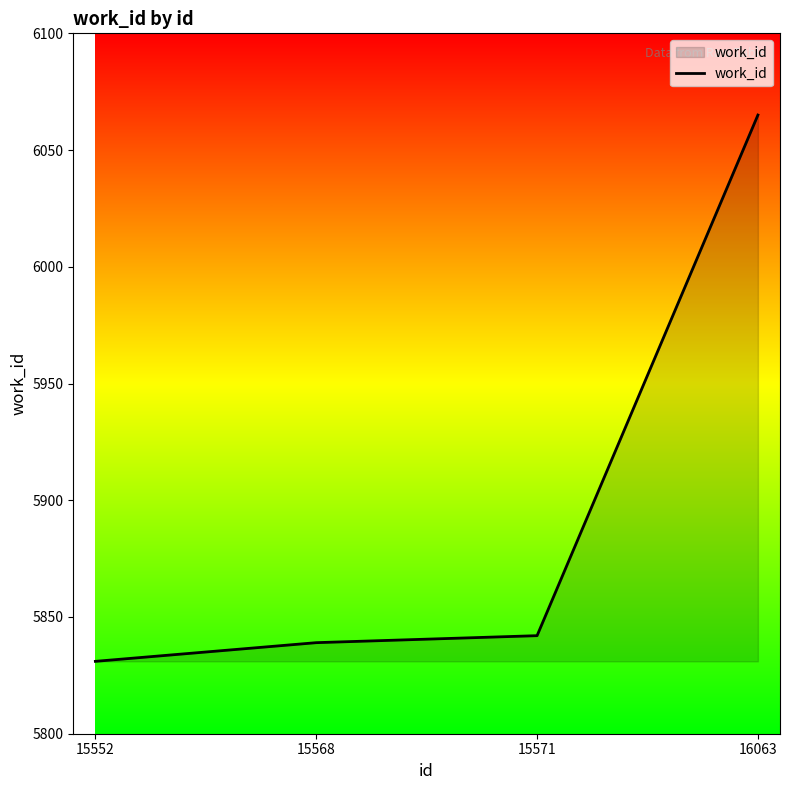

Between 16063 and 15571, which is larger?

16063